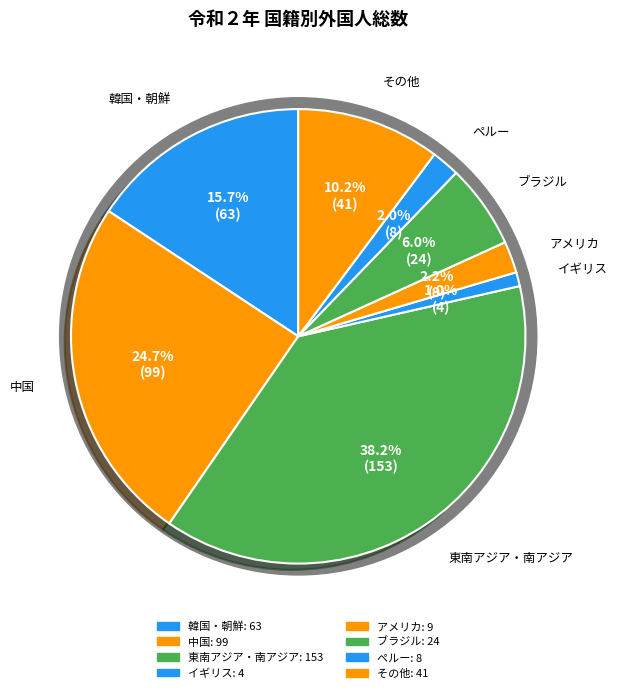

To the nearest percent, what is the combined percentage of その他 and 中国?

35%